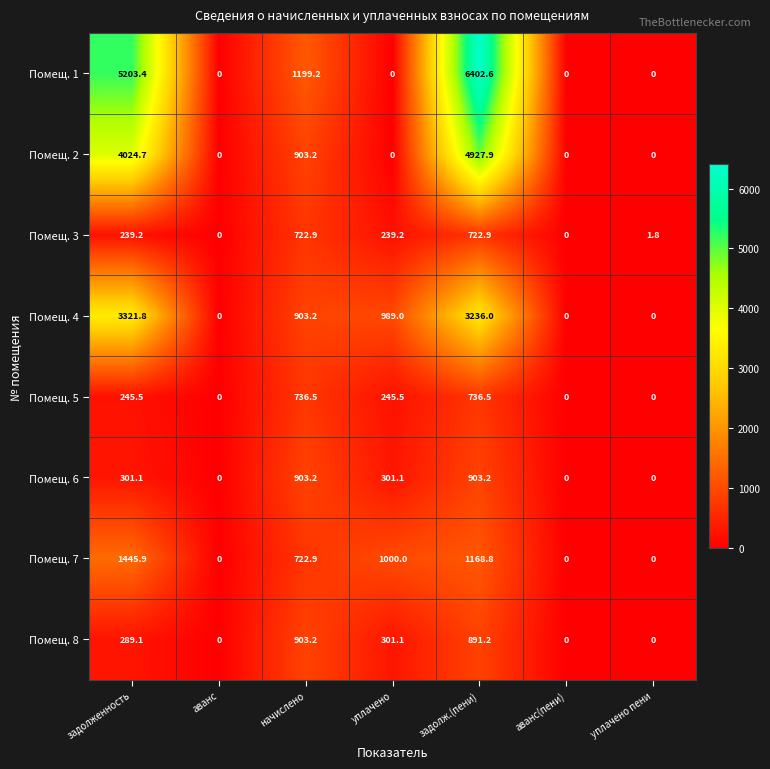

How many values in the Помещ. 8 series exceed 289?

4